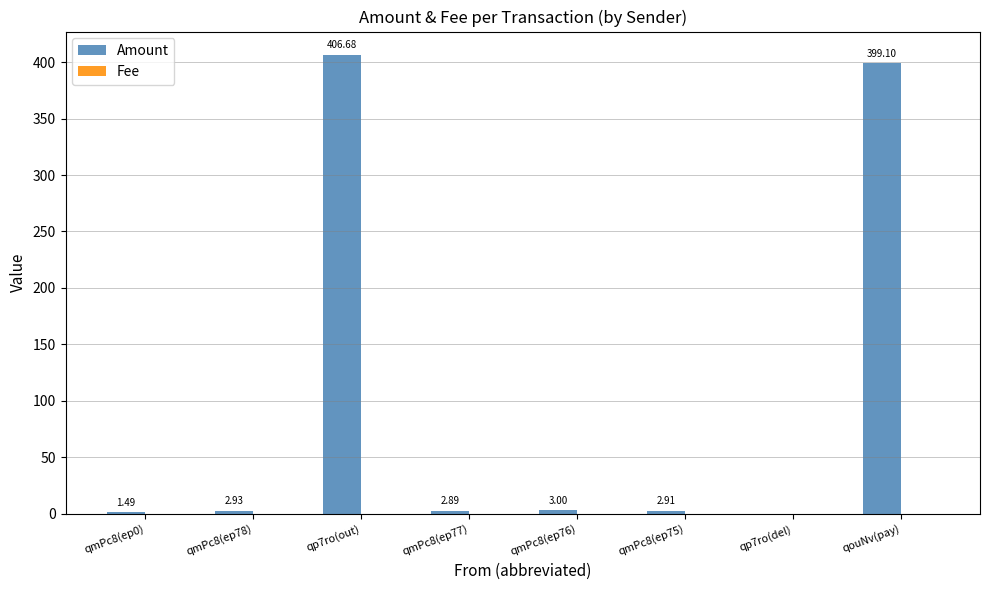

What is the sum of all Amount values?

819.0